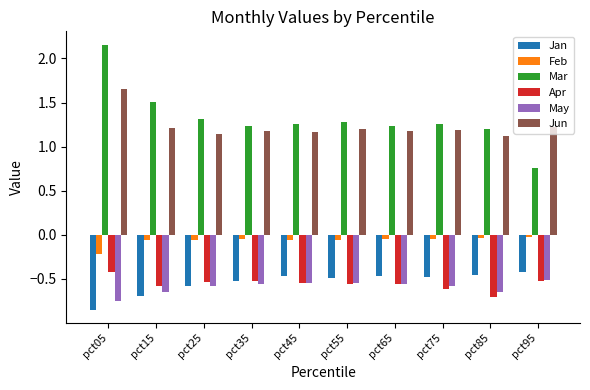

Which series has the largest range (max minus min)?

Mar